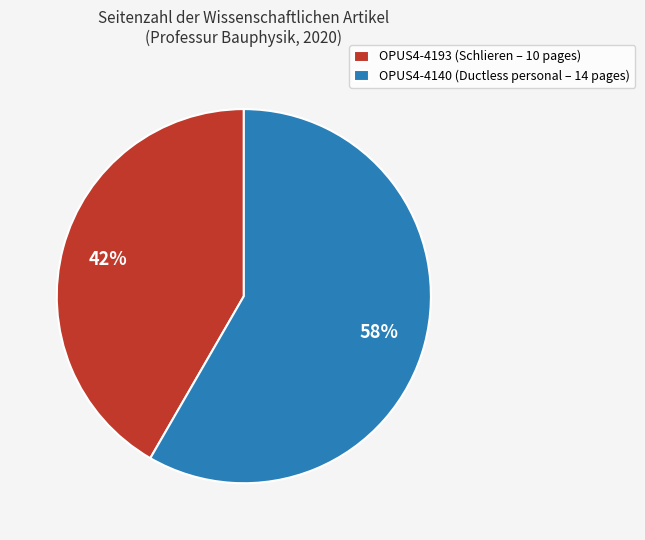

What is the largest slice in the pie chart?

OPUS4-4140